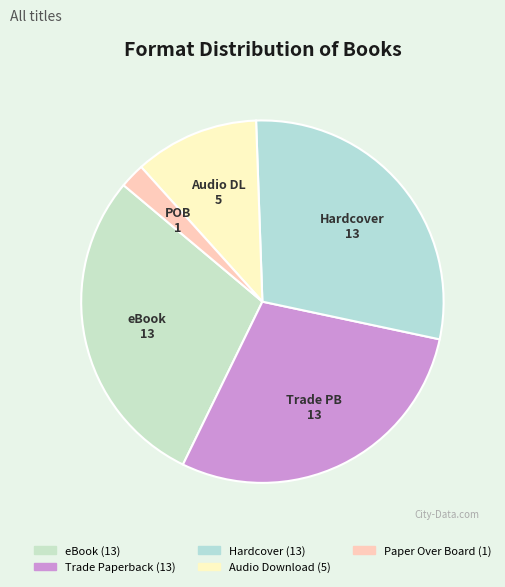

To the nearest percent, what portion does Trade Paperback represent?

29%